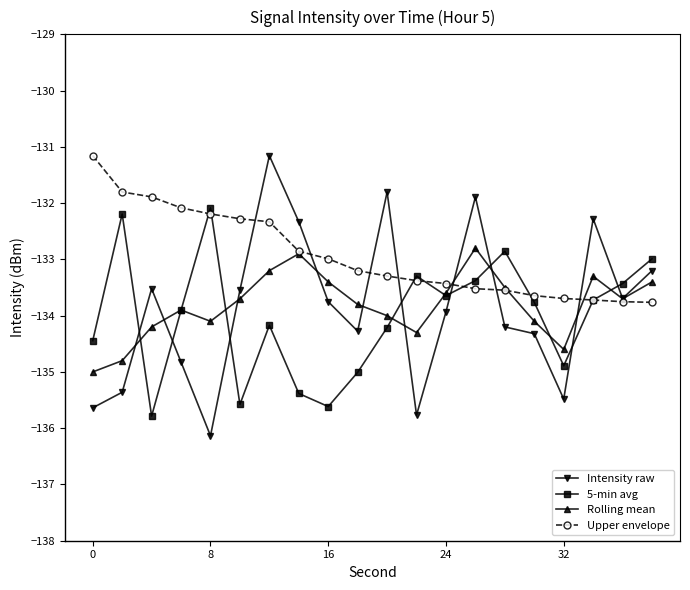

What are all the series names shown in the legend?

Intensity raw, 5-min avg, Rolling mean, Upper envelope